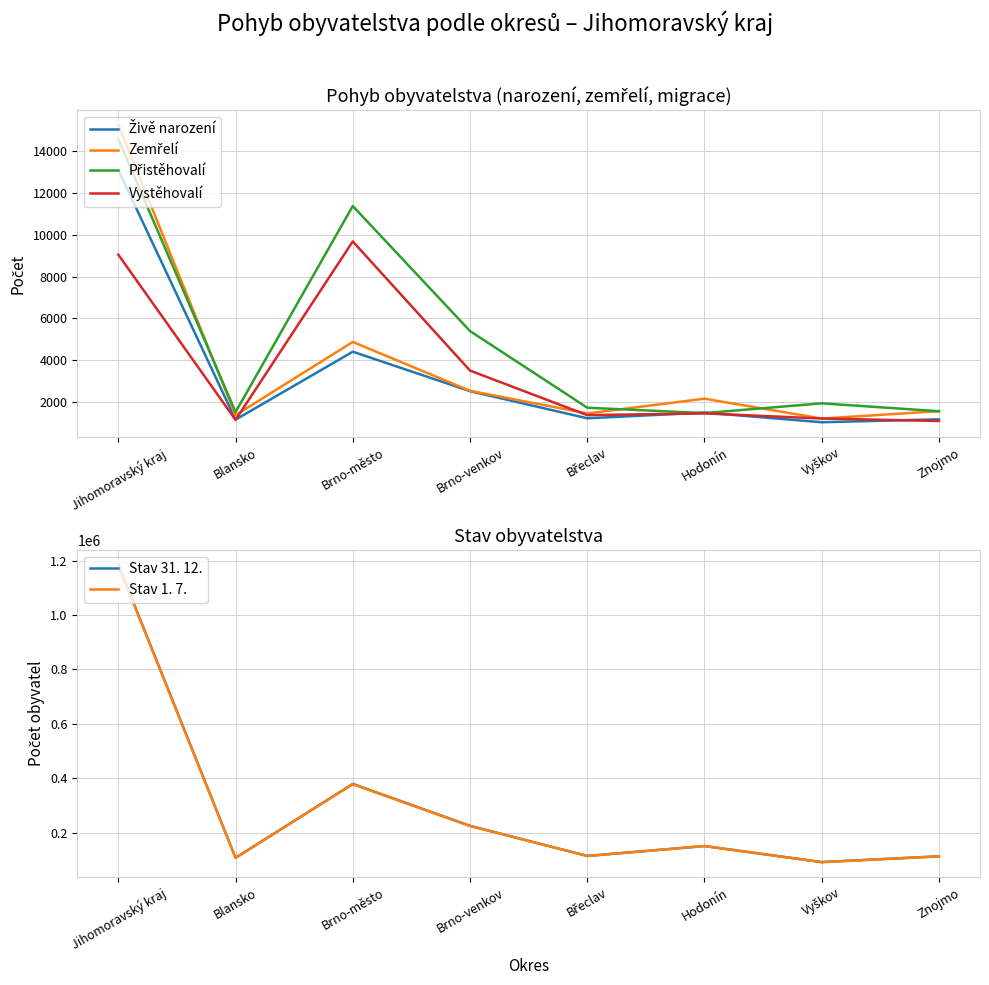

True or false: Stav 31. 12. and Živě narození cross at least once.

False